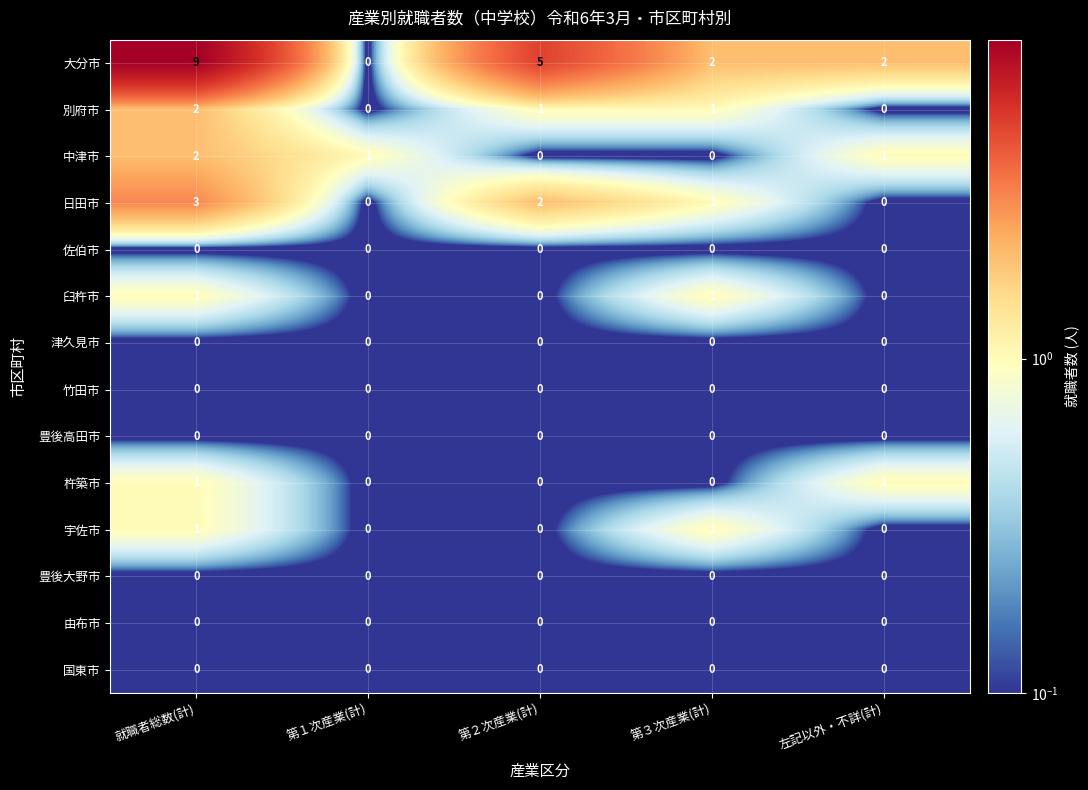

At which label does 日田市 reach its peak?

就職者総数(計)